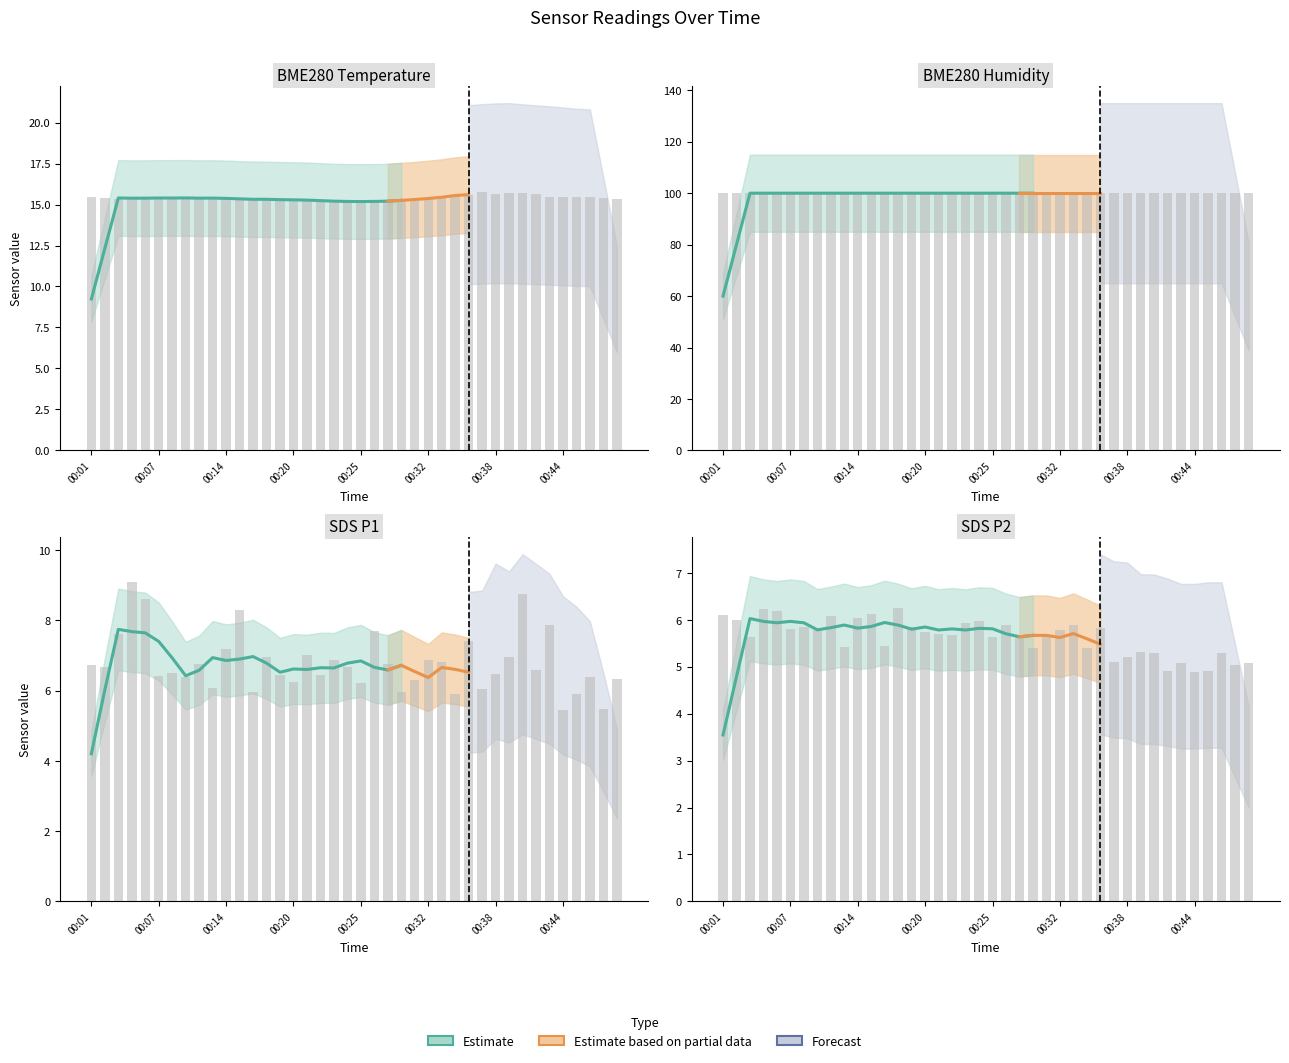

Where is SDS_P1 nearest to the value 7?

00:21